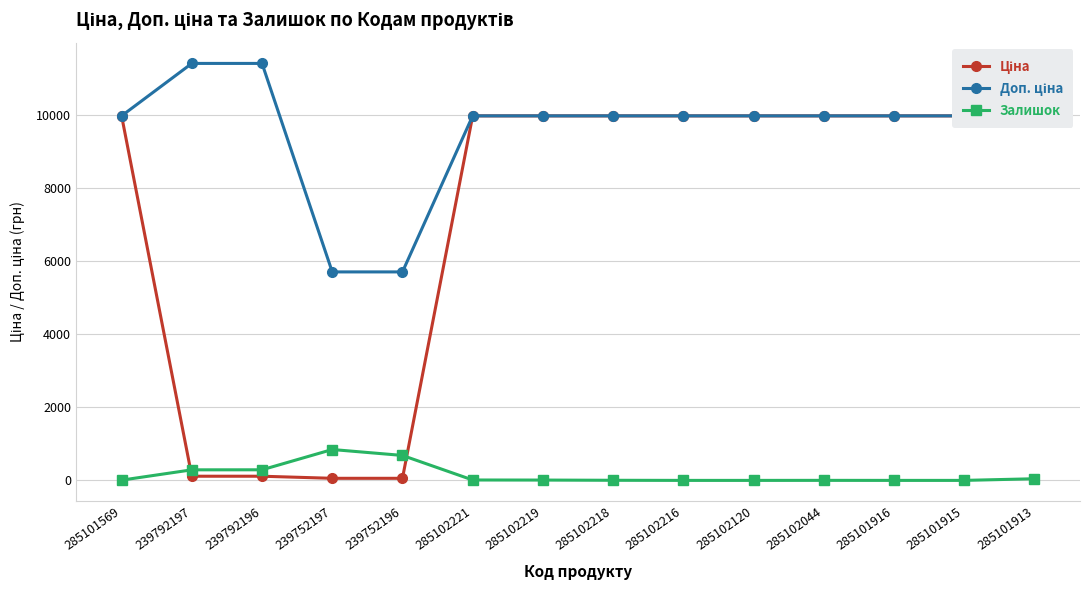

What is the sum of the Залишок values at 285101569 and 239752197?

852.0